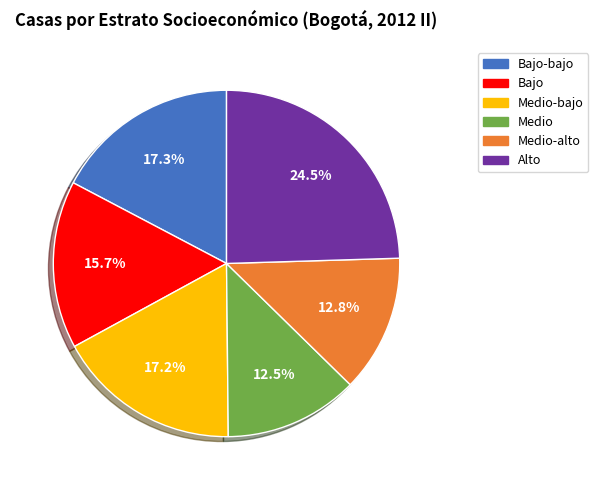

Is there any slice that represents more than half of the pie?

No